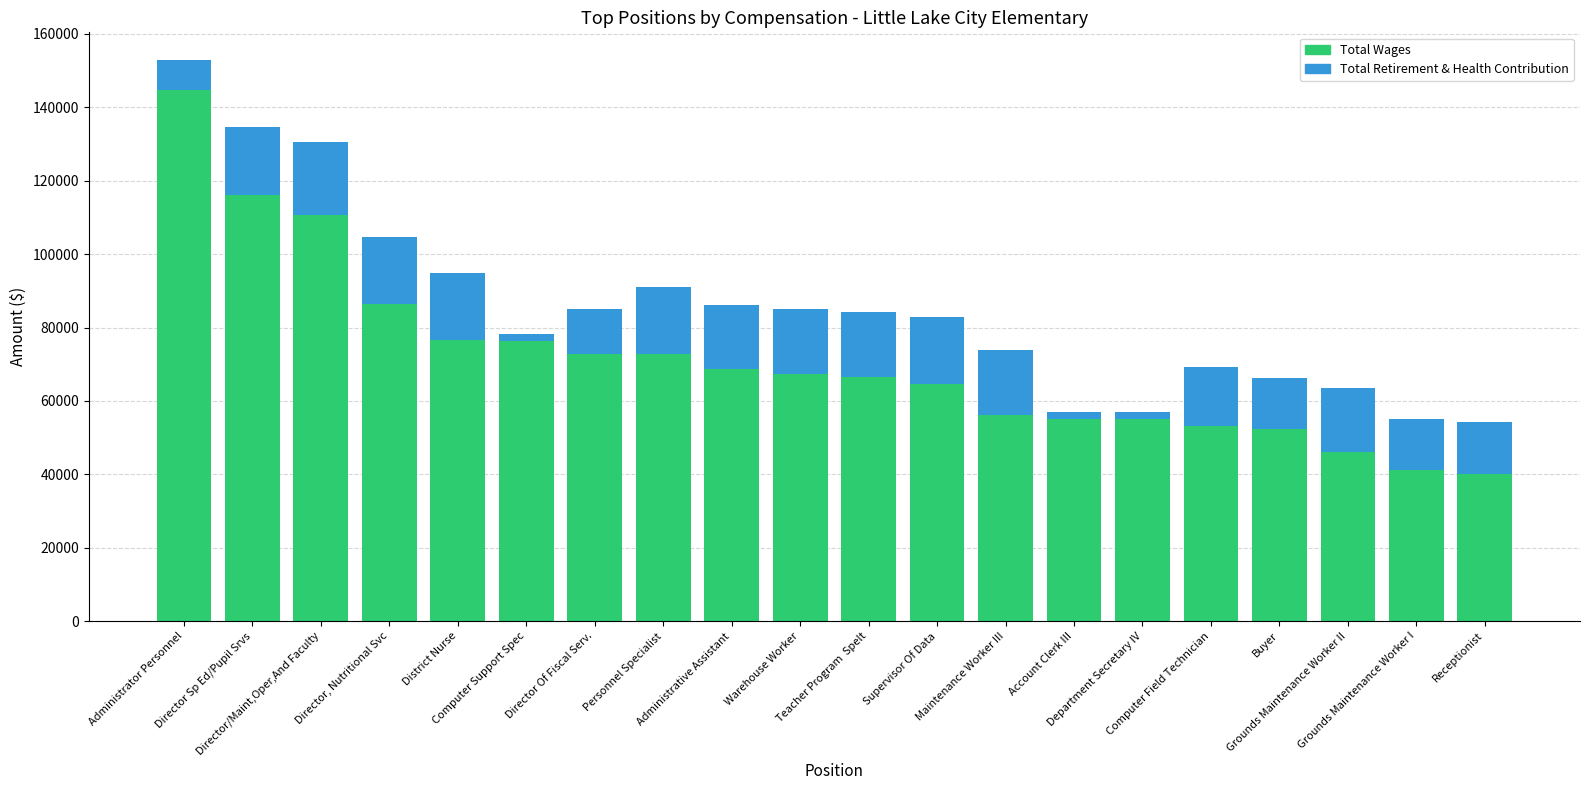

What is the average value of the Total Wages series?

71136